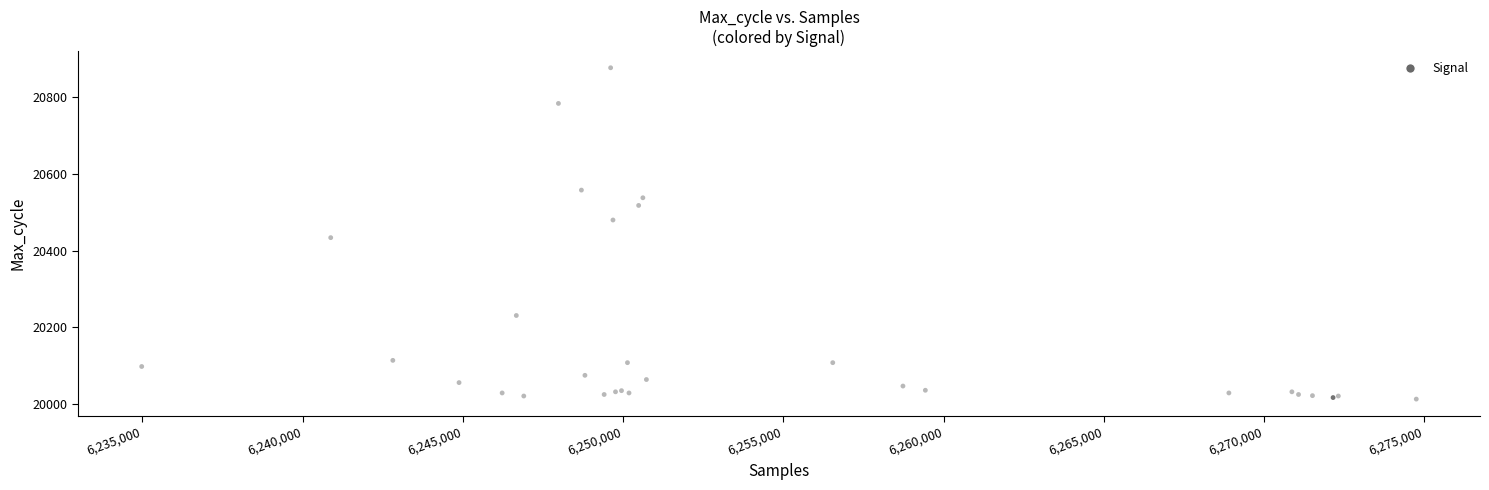

What Y value in the scatter plot is closest to 20445?

20434